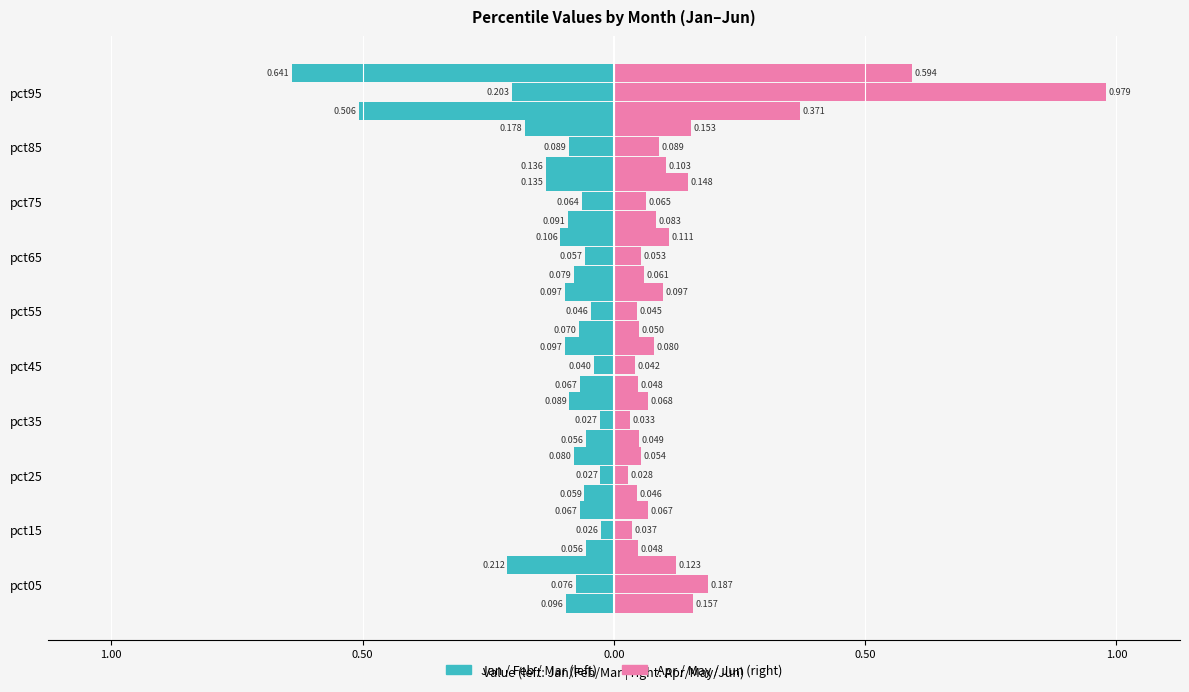

What is the spread (max minus min) of values at pct55?

0.1